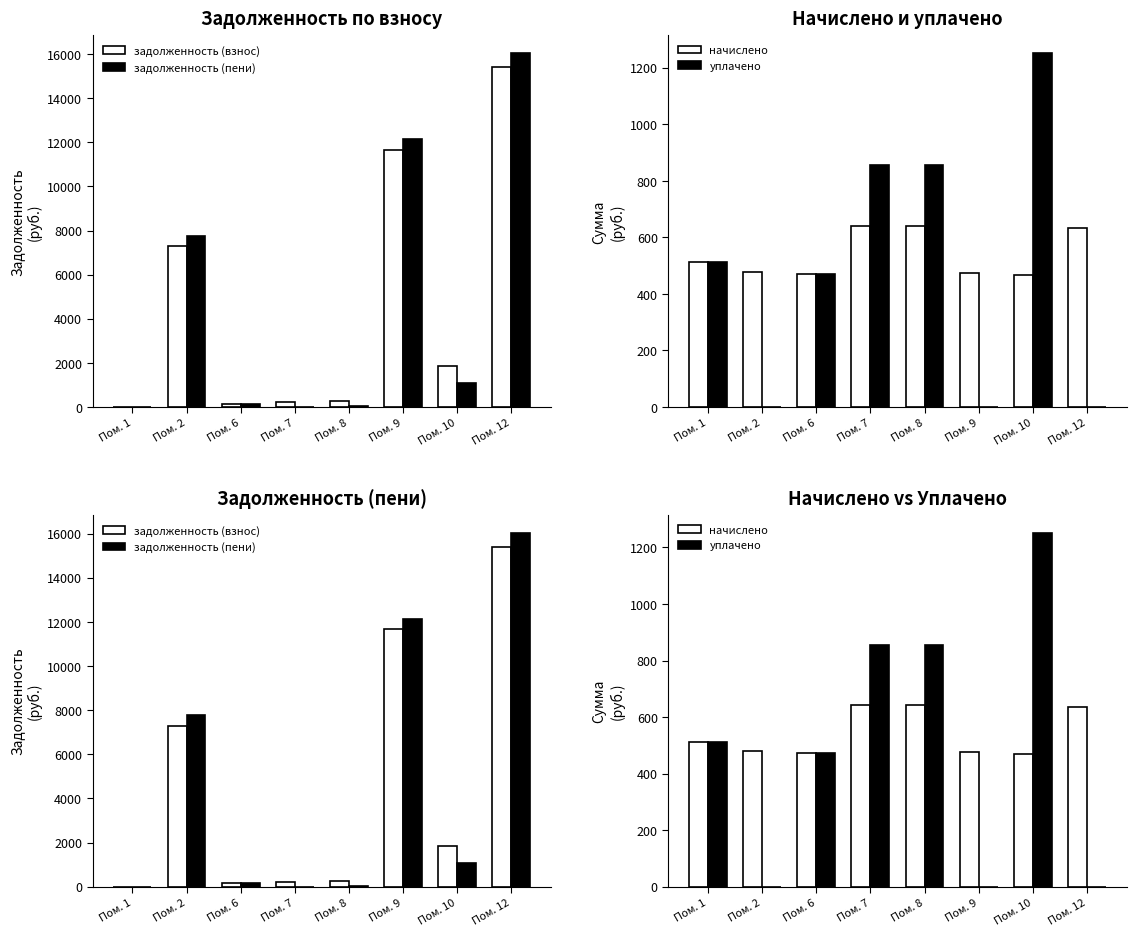

True or false: начислено has a value of 468.2 at Пом. 10.

True